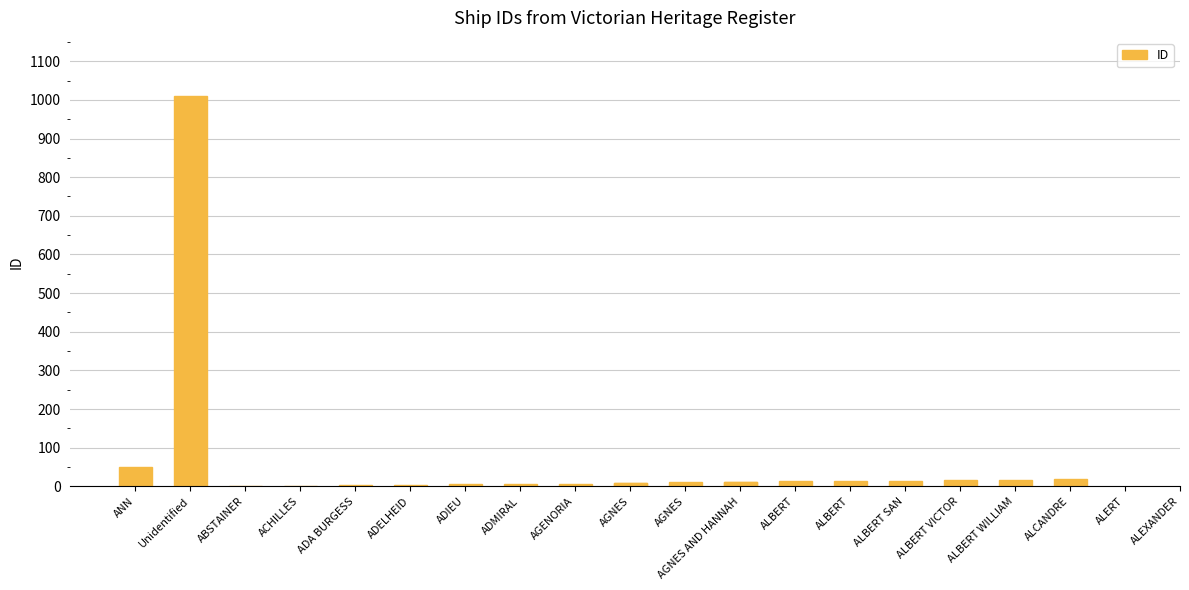

Reading left to right, list all the values displayed in this chart.

51	1009	1	2	3	4	5	6	7	8	9	10	11	12	13	14	15	16	17	18